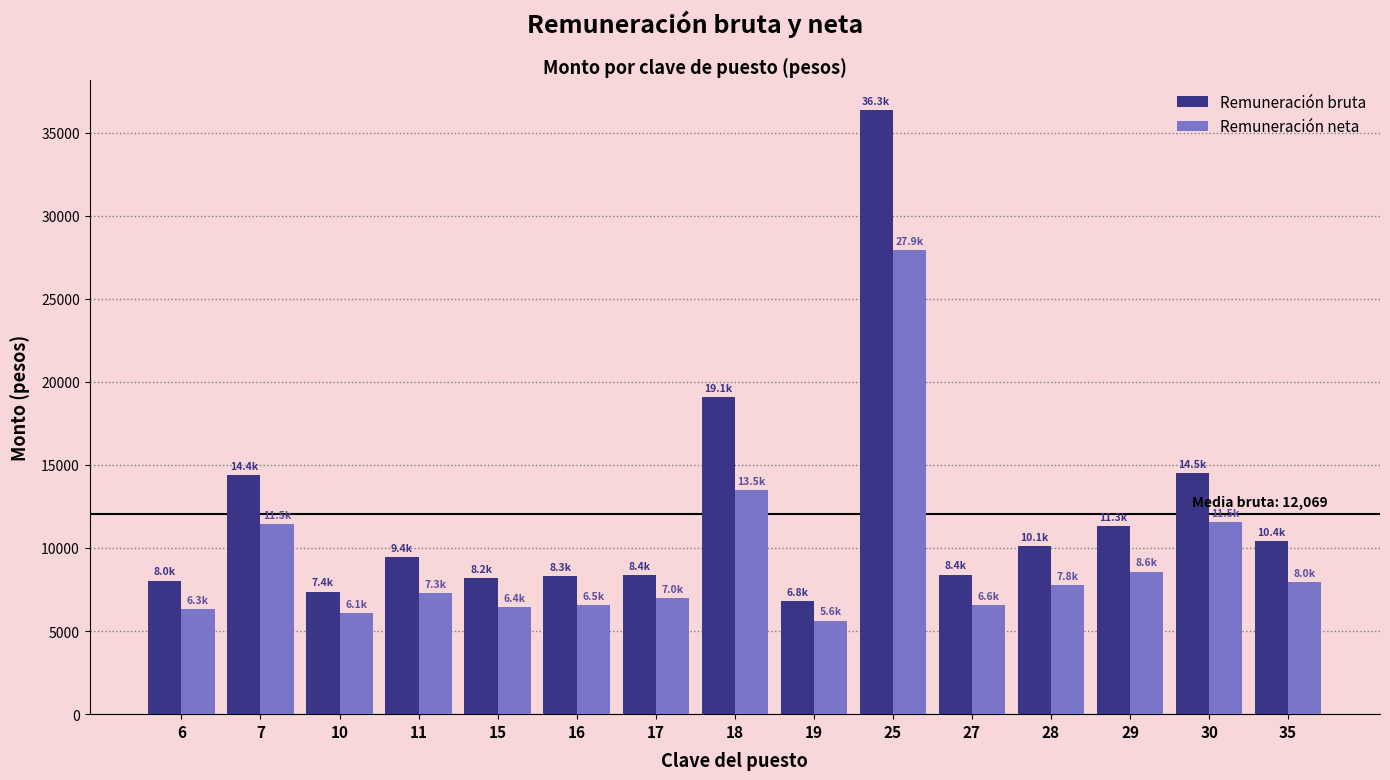

What value does the Remuneración neta series have at 16?

6539.9